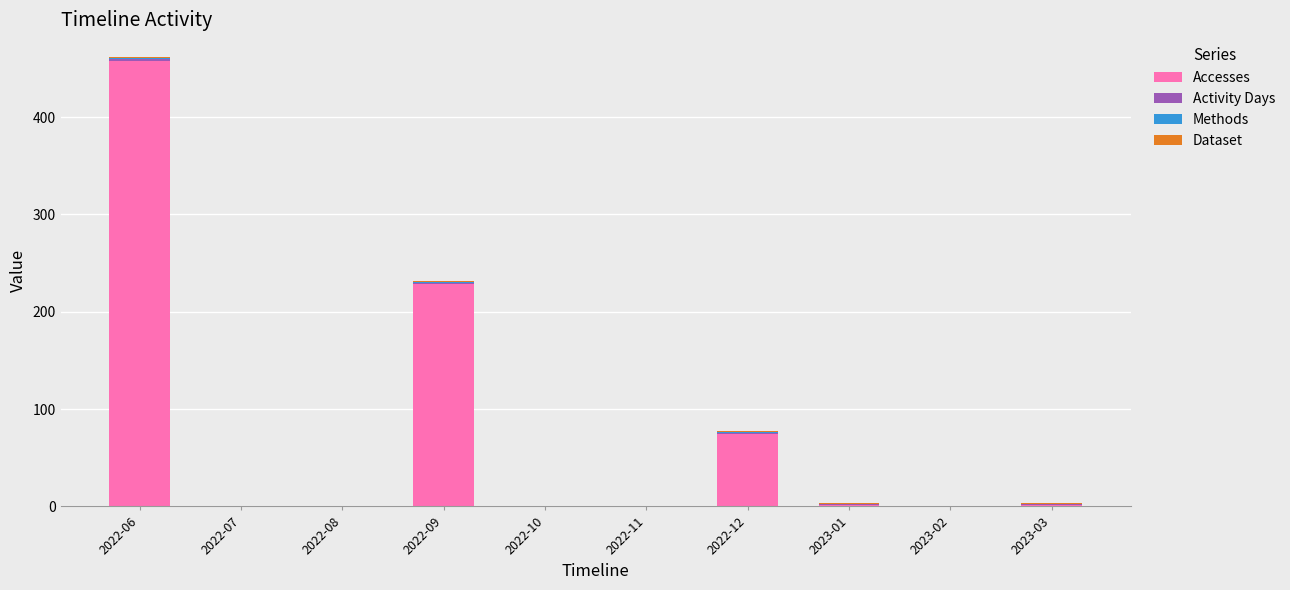

Are the bars horizontal?

No